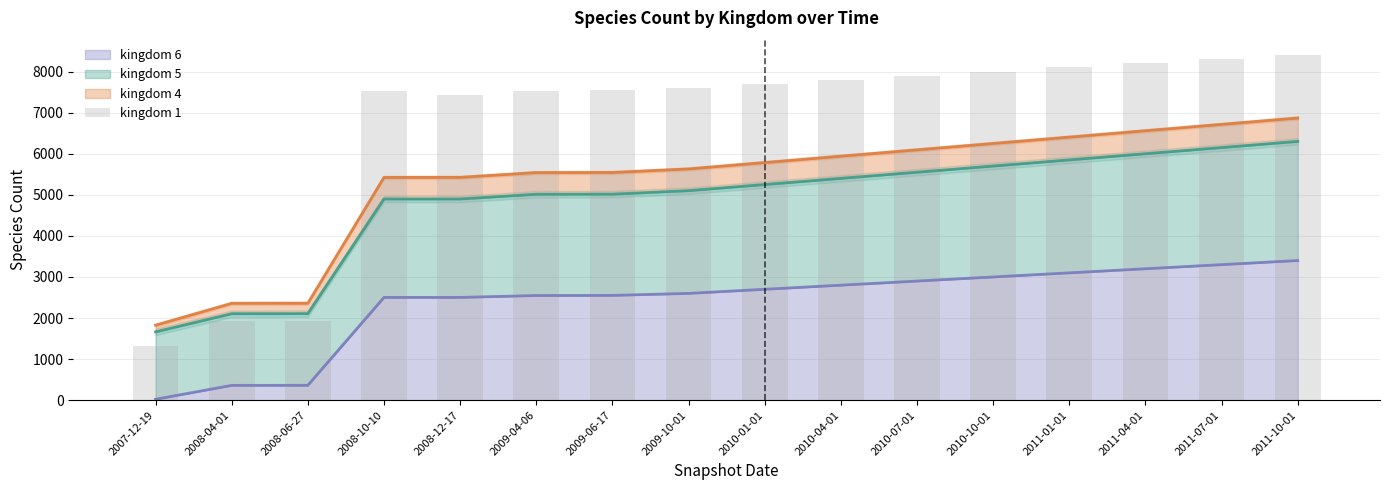

What is the sum of all values?

107214